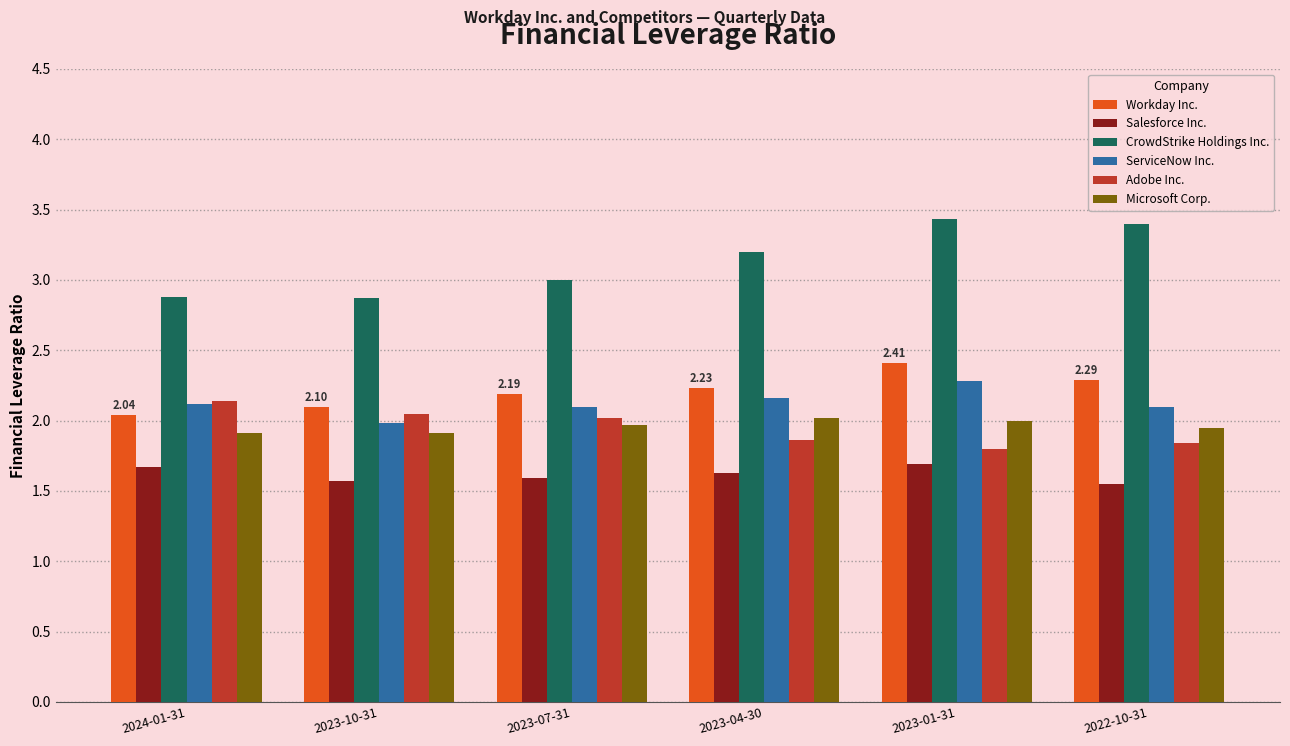

The value of Workday Inc. at 2024-01-31 is 3.3. True or false?

False